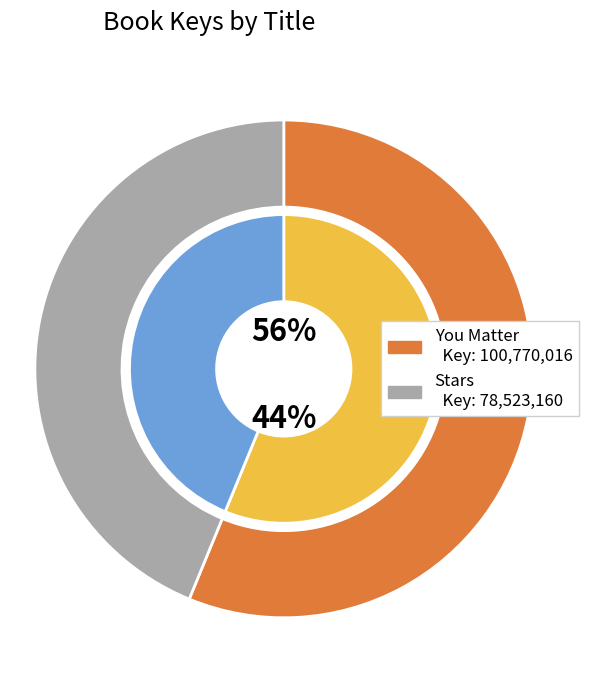

What percentage is the Stars slice, to the nearest percent?

44%